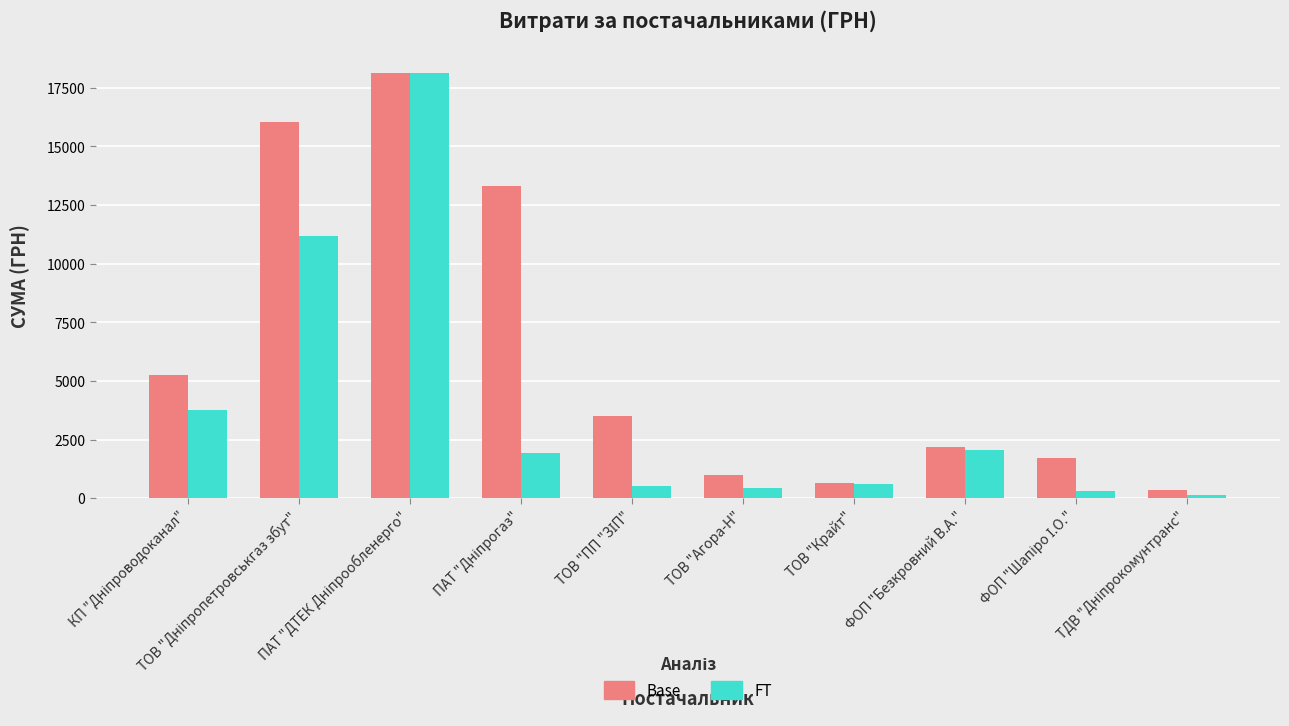

At how many categories does at least one series exceed 10229?

3